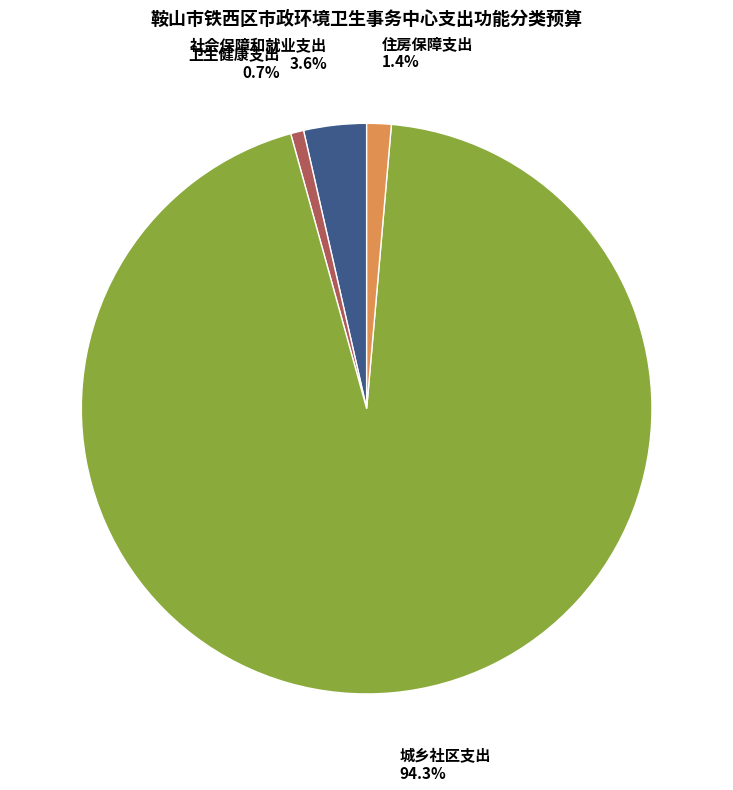

To the nearest percent, what portion does 社会保障和就业支出 represent?

4%